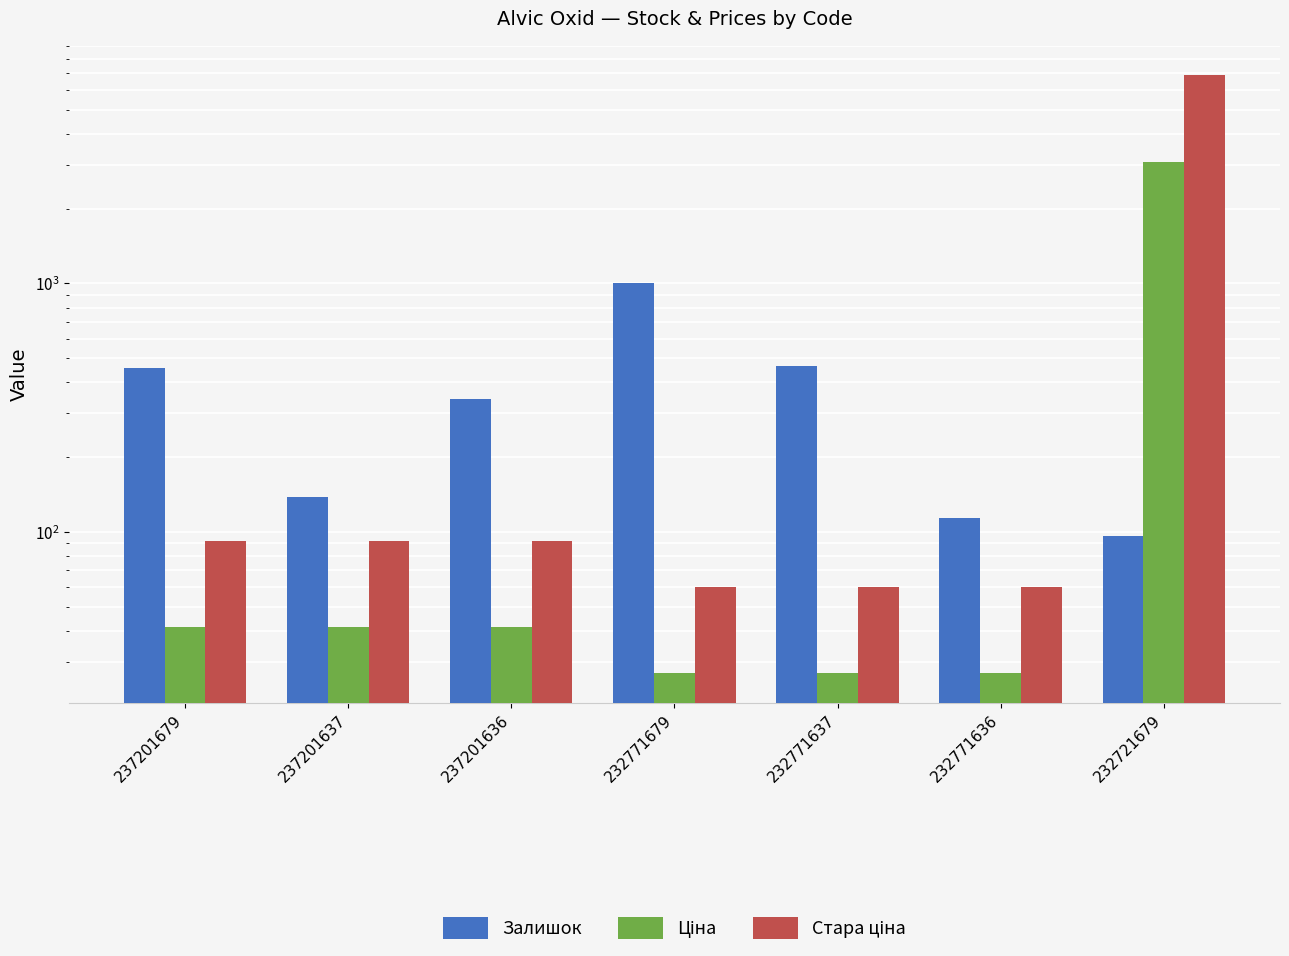

What is the highest value of the Стара ціна series?

6869.4